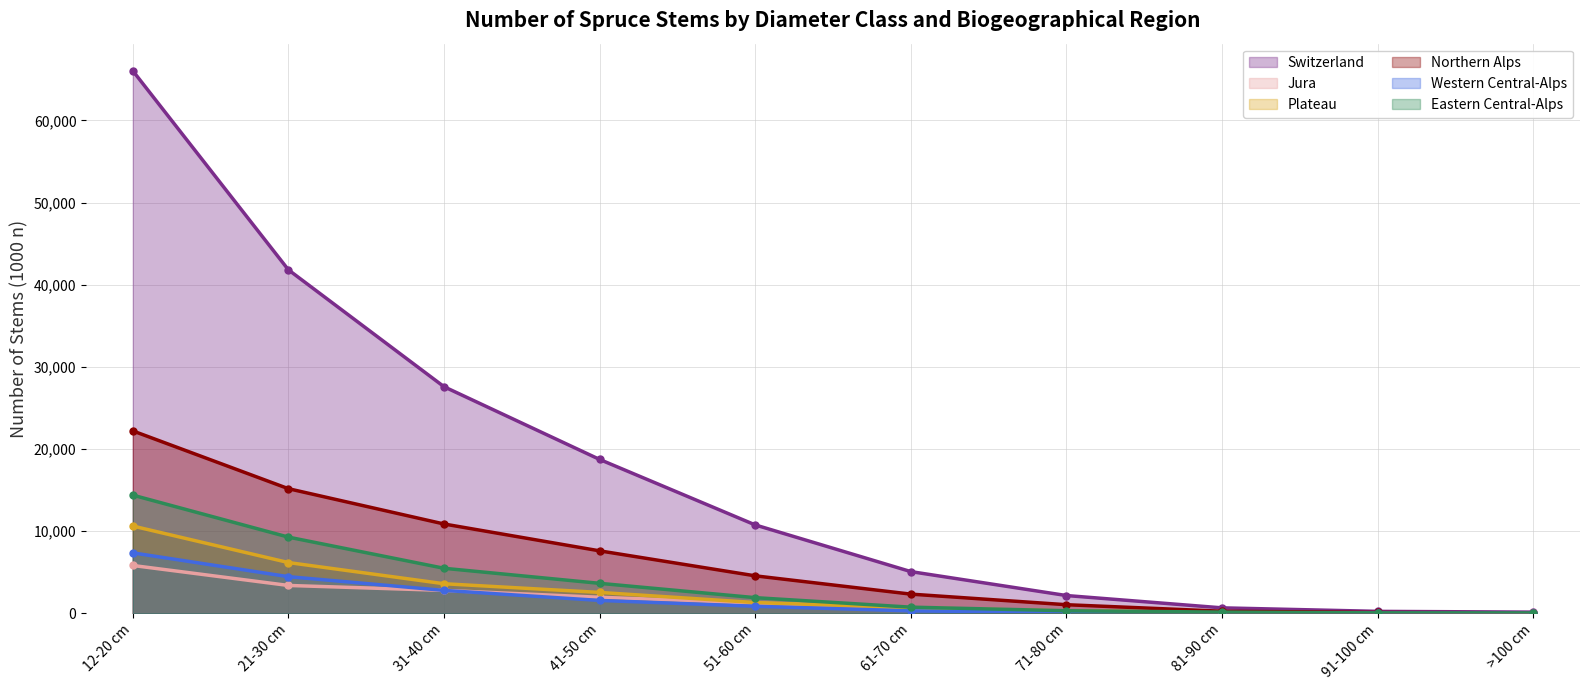

Between 41-50 cm and 71-80 cm, which is larger?

41-50 cm